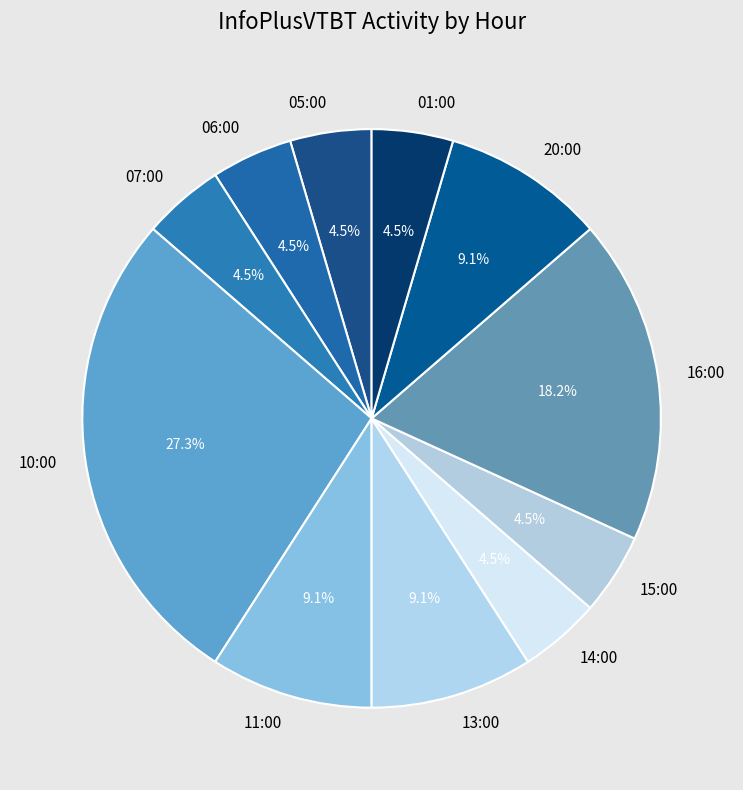

Is 14:00 the majority of the pie?

No